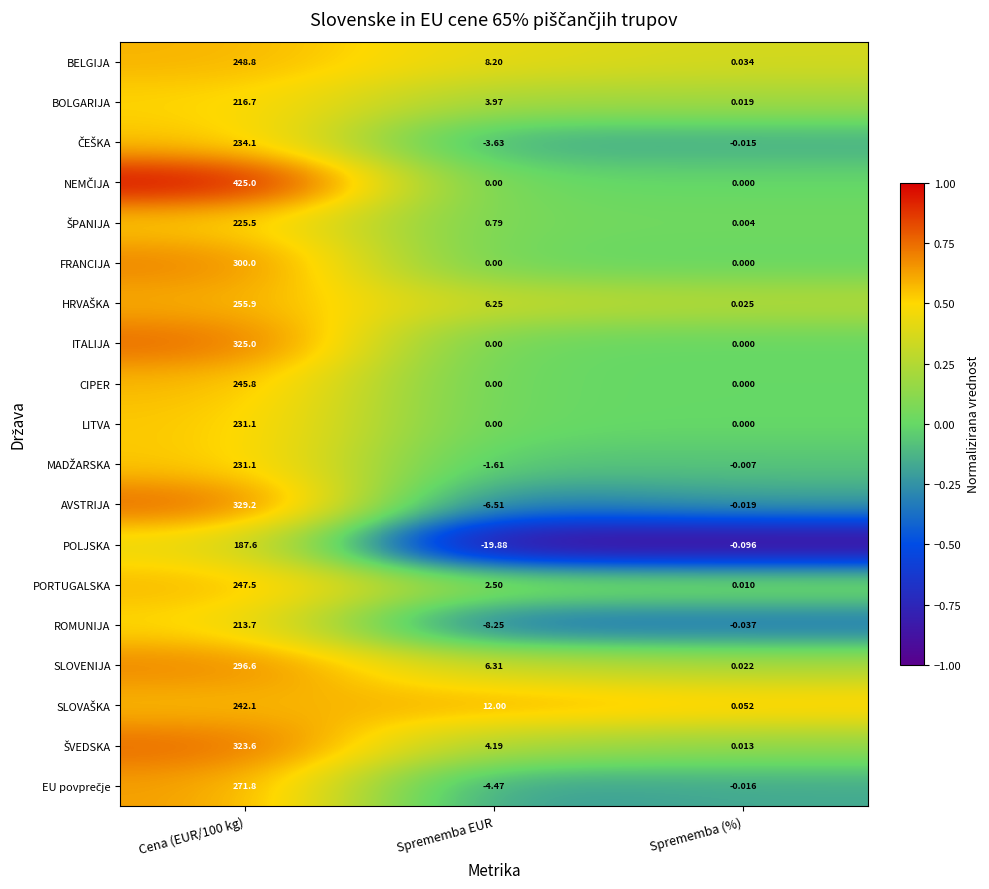

Where is BOLGARIJA nearest to the value 108?

Sprememba EUR